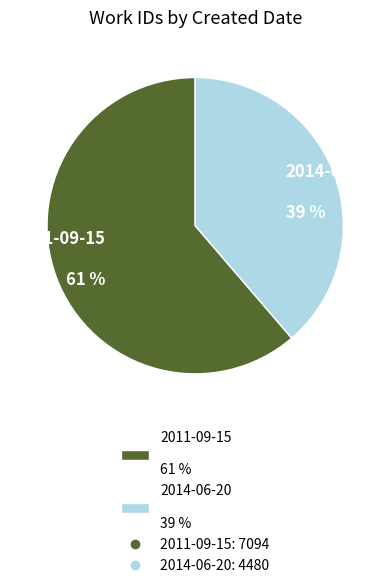

Does 2014-06-20 account for over 50% of the chart?

No